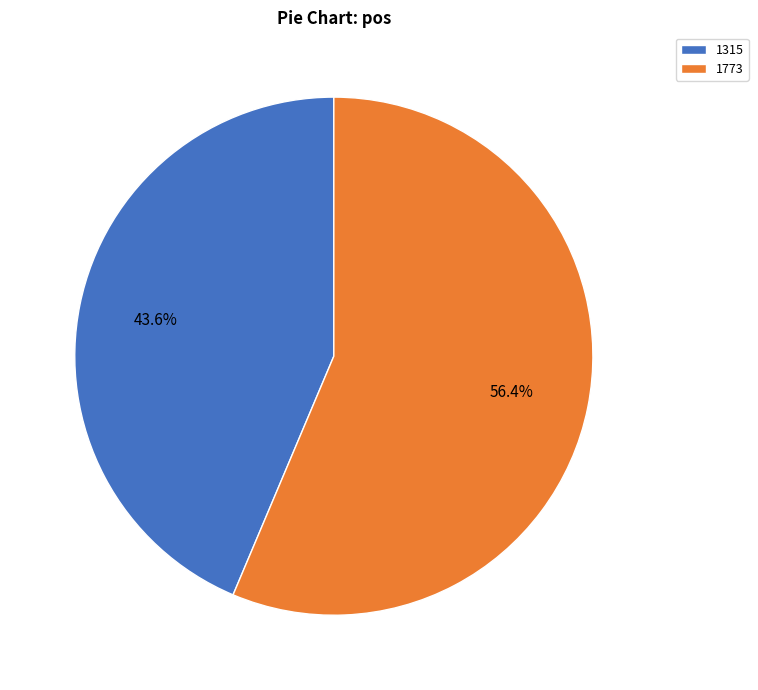

Is the sum of 1773 and 1315 greater than half?

Yes